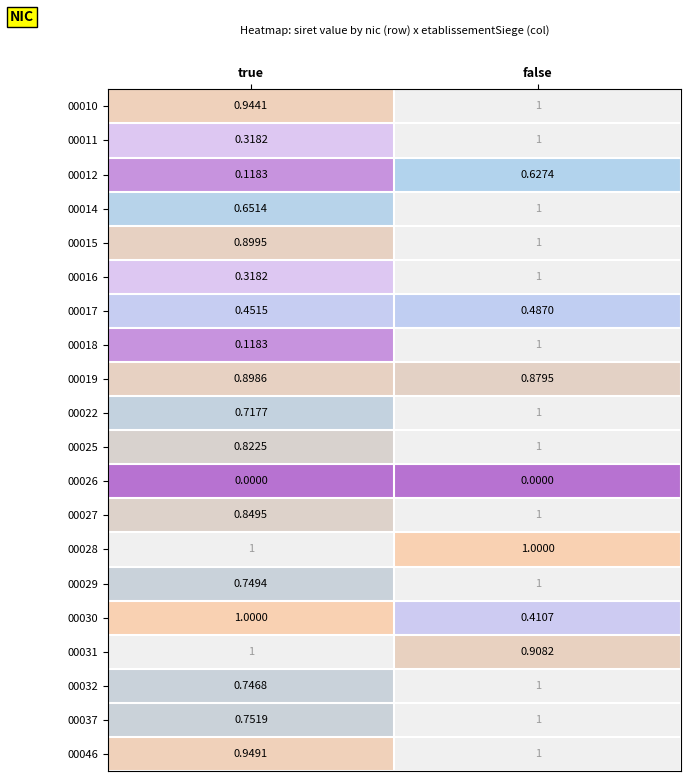

At which label does 00019 reach its minimum?

false